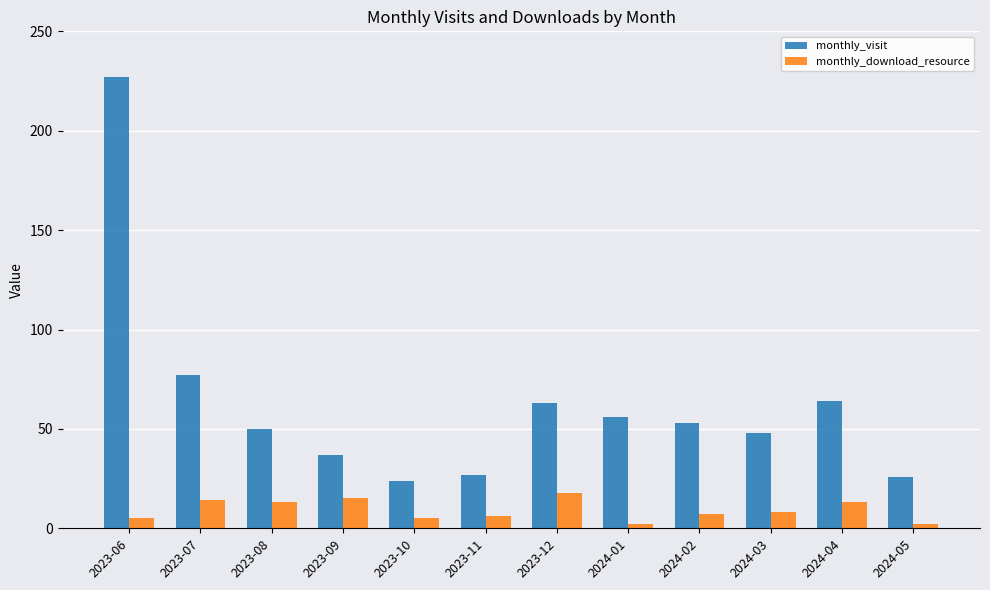

What is the highest value of the monthly_download_resource series?

18